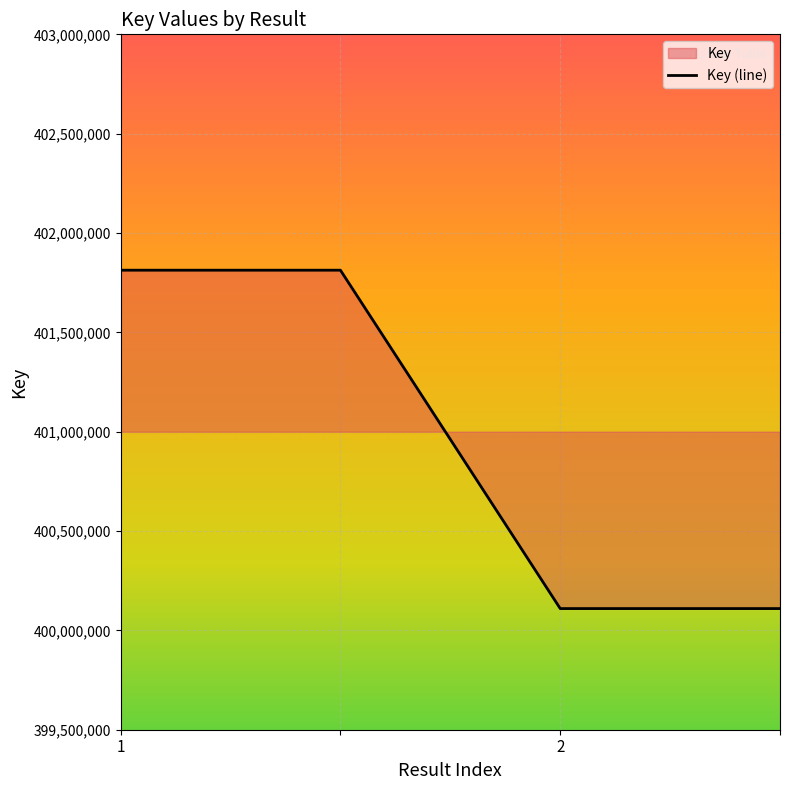

Reading right to left, transcribe all the data shown in this chart.

400109778	400109778	401812909	401812909